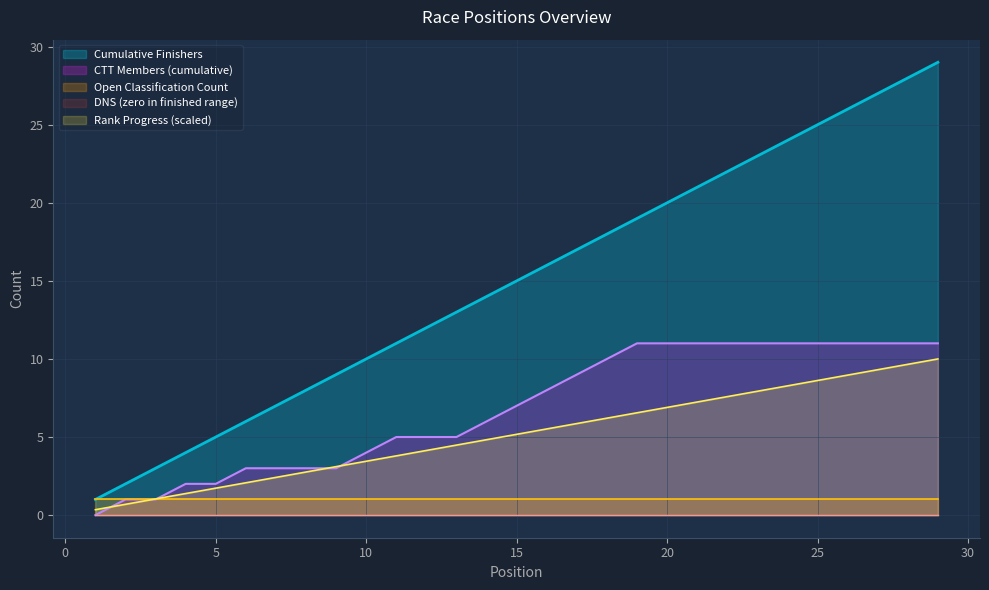

True or false: Finishers and DNS Count intersect in this chart.

False